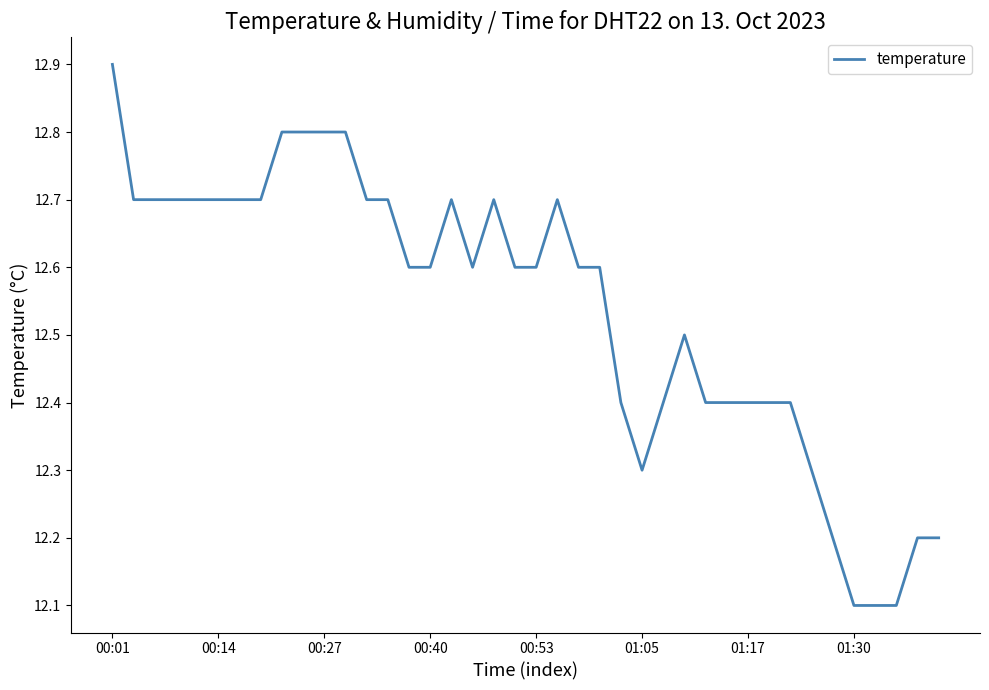

What is the difference between the maximum and minimum values?

0.8